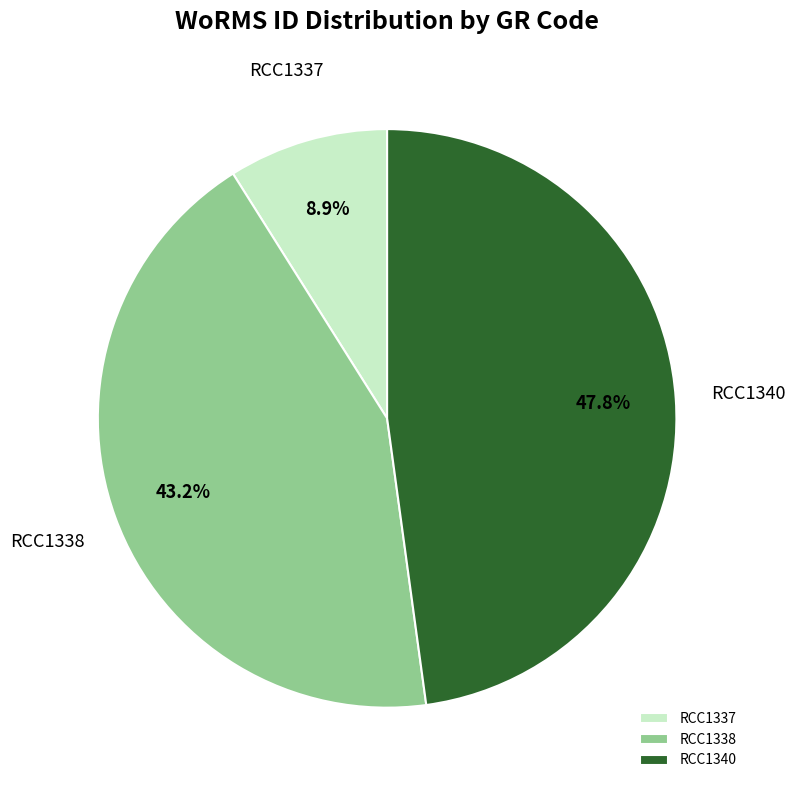

To the nearest percent, what is the average slice percentage?

33%